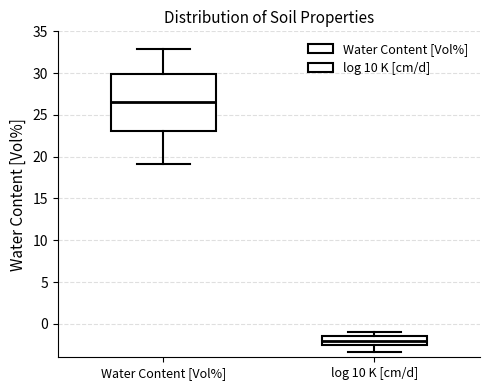

Reading left to right, transcribe this box plot: for each box, give where its median line is, the range the box spans, and where its two whiskers end, as read against the y-axis. The values are not printed on the chart, so give them approximately, as read against the axis.

Water Content [Vol%]: median 26.5, box 23.0 to 30.0, whiskers 19.0 to 33.0
log 10 K [cm/d]: median -2.0, box -2.5 to -1.5, whiskers -3.5 to -1.0